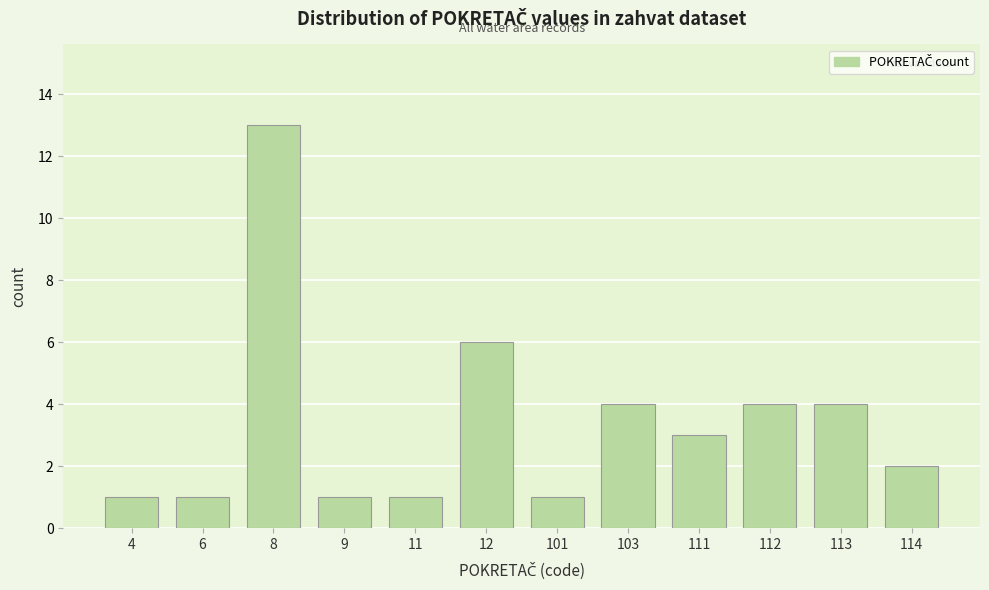

Reading left to right, list all the values displayed in this chart.

4=1	6=1	8=13	9=1	11=1	12=6	101=1	103=4	111=3	112=4	113=4	114=2